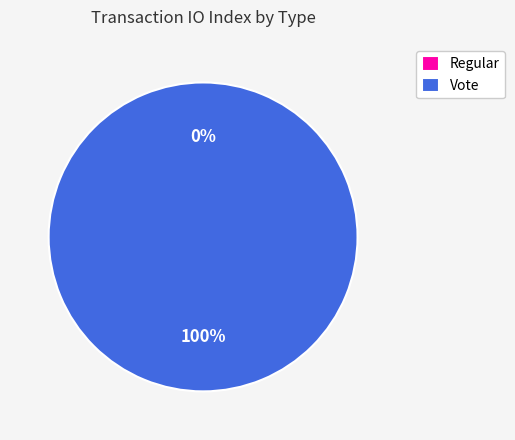

Rank the categories by value from lowest to highest.

Regular, Vote